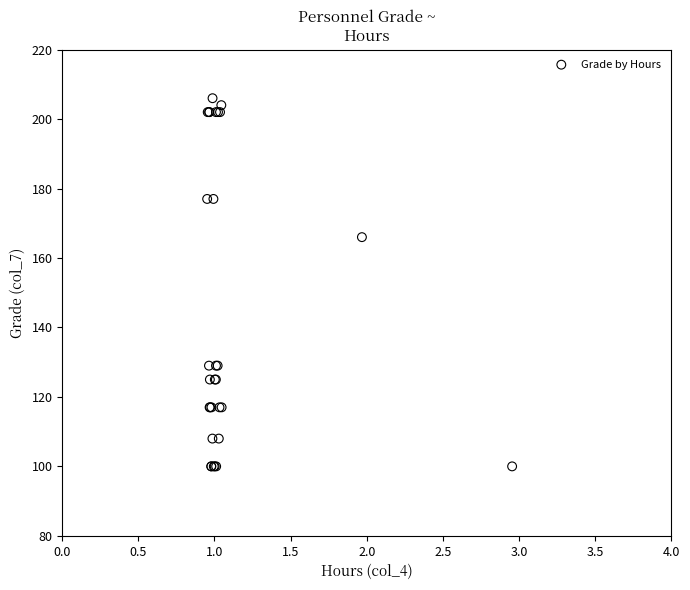

What Y value in the scatter plot is closest to 153?

166